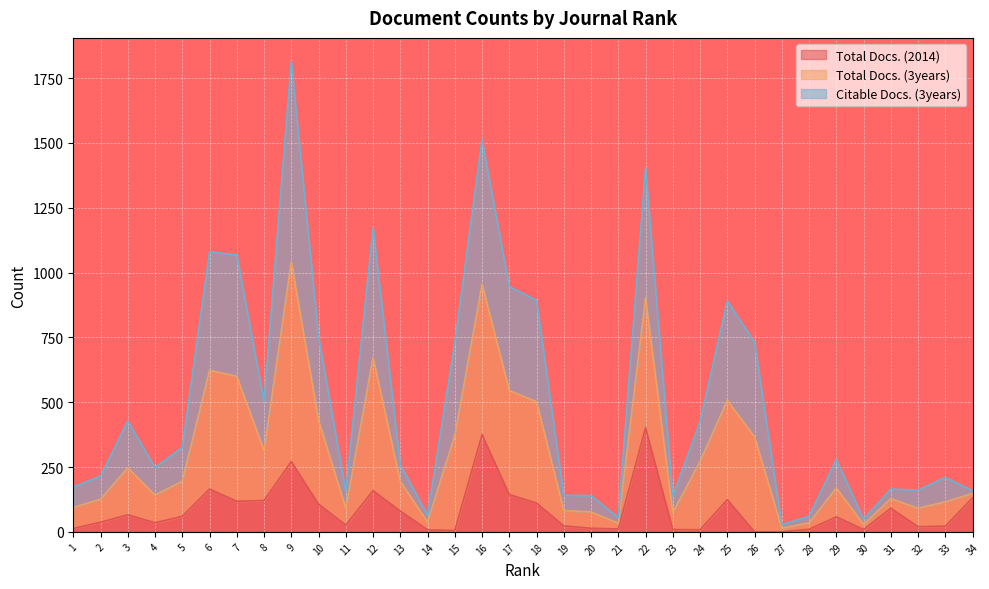

At which category is the sum across all series the highest?

9